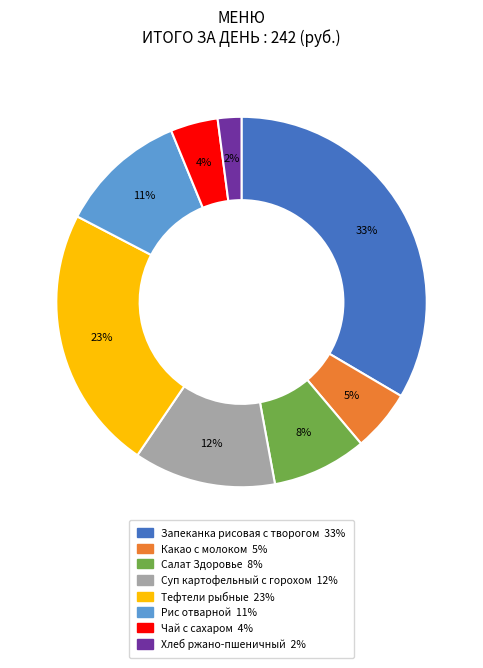

Is the sum of Запеканка рисовая с творогом and Тефтели рыбные greater than half?

Yes